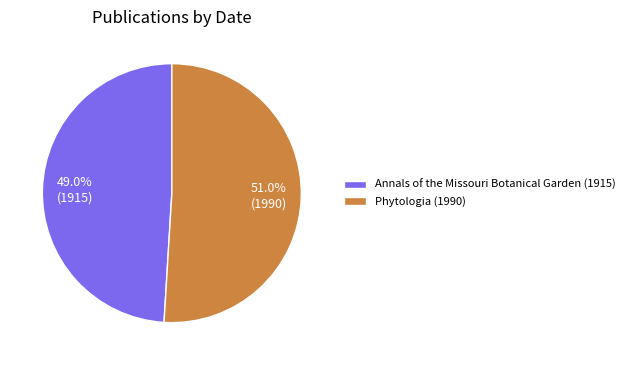

How many slices are in this pie chart?

2